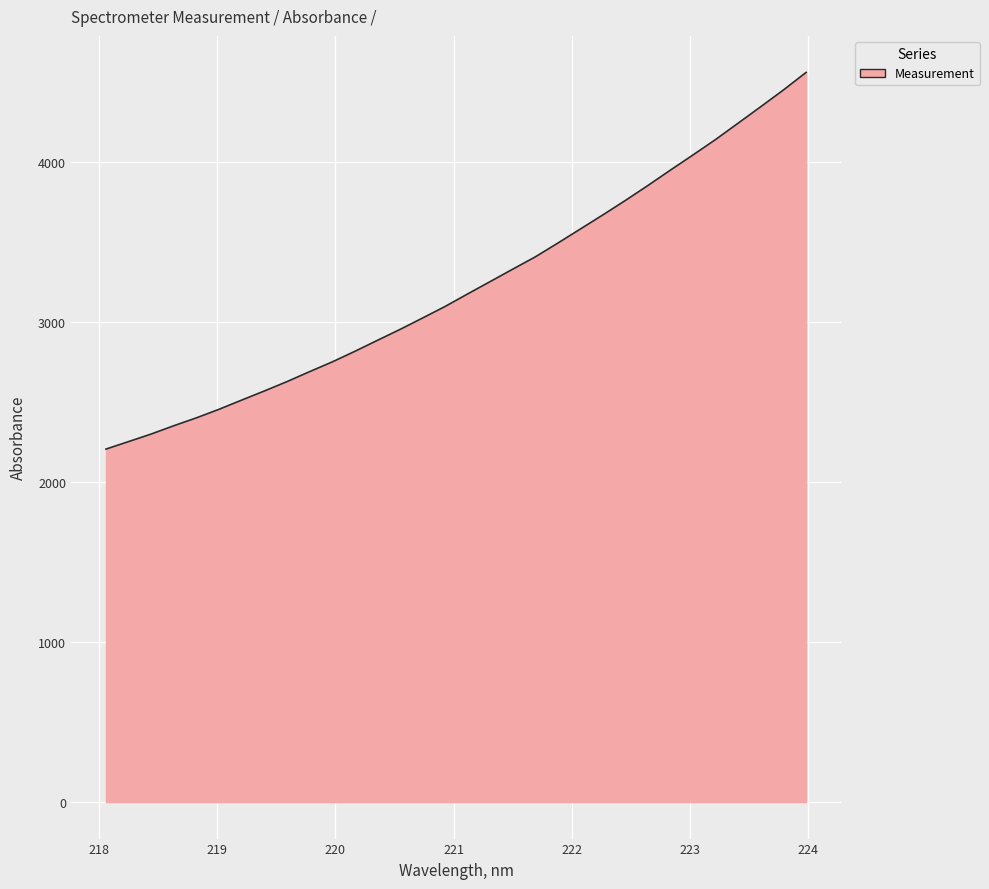

Count the number of values greater than 3173.

16